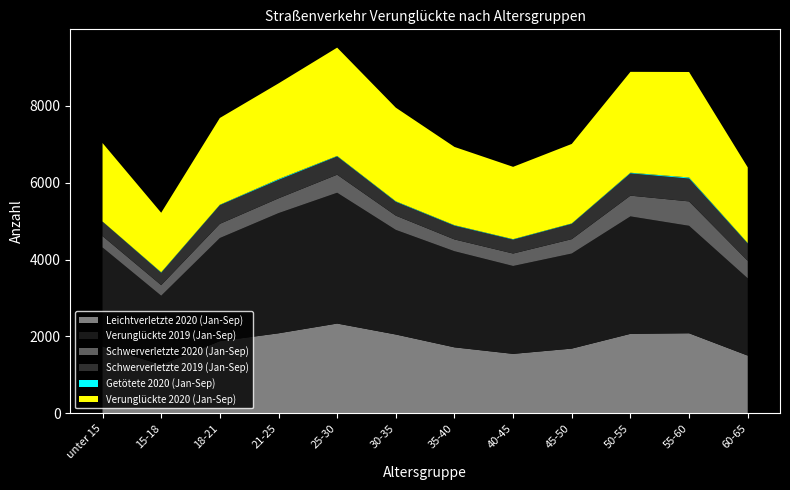

Reading left to right, extract all data points from this chart.

Verunglückte 2019 (Jan-Sep): unter 15=2576	15-18=1798	18-21=2682	21-25=3126	25-30=3402	30-35=2721	35-40=2500	40-45=2286	45-50=2473	50-55=3055	55-60=2795	60-65=2010
Verunglückte 2020 (Jan-Sep): unter 15=2040	15-18=1549	18-21=2257	21-25=2488	25-30=2818	30-35=2435	35-40=2036	40-45=1882	45-50=2068	50-55=2624	55-60=2744	60-65=1969
Schwerverletzte 2020 (Jan-Sep): unter 15=296	15-18=275	18-21=369	21-25=385	25-30=470	30-35=371	35-40=307	40-45=324	45-50=374	50-55=540	55-60=635	60-65=455
Leichtverletzte 2020 (Jan-Sep): unter 15=1739	15-18=1262	18-21=1878	21-25=2082	25-30=2336	30-35=2051	35-40=1717	40-45=1547	45-50=1684	50-55=2068	55-60=2083	60-65=1502
Getötete 2020 (Jan-Sep): unter 15=5	15-18=12	18-21=10	21-25=21	25-30=12	30-35=13	35-40=12	40-45=11	45-50=10	50-55=16	55-60=26	60-65=12
Schwerverletzte 2019 (Jan-Sep): unter 15=375	15-18=322	18-21=487	21-25=480	25-30=475	30-35=360	35-40=358	40-45=362	45-50=399	50-55=580	55-60=596	60-65=450